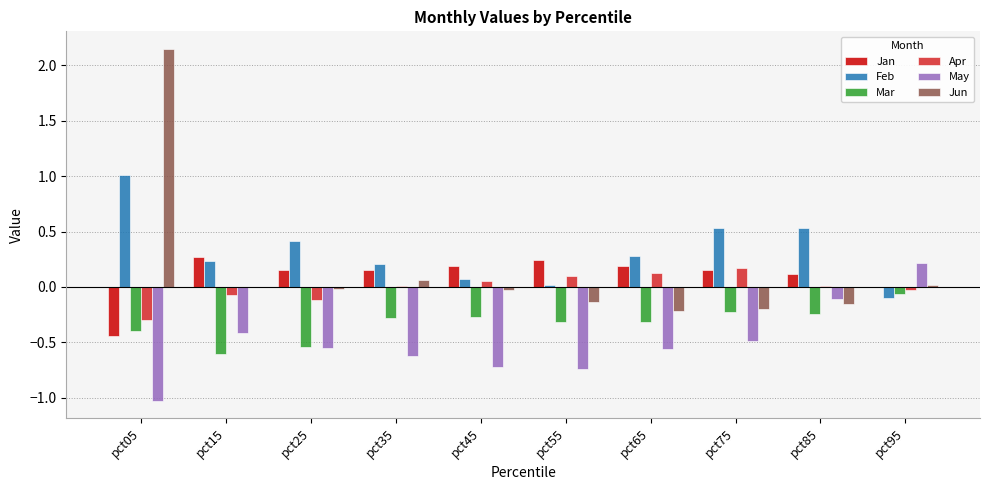

Which category has the highest value in the Jun series?

pct05